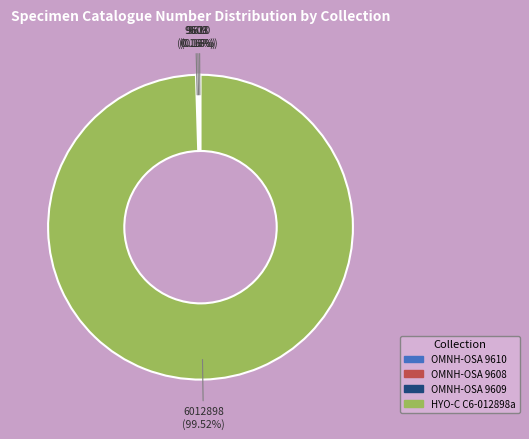

Which slice is the largest?

HYO-C C6-012898a